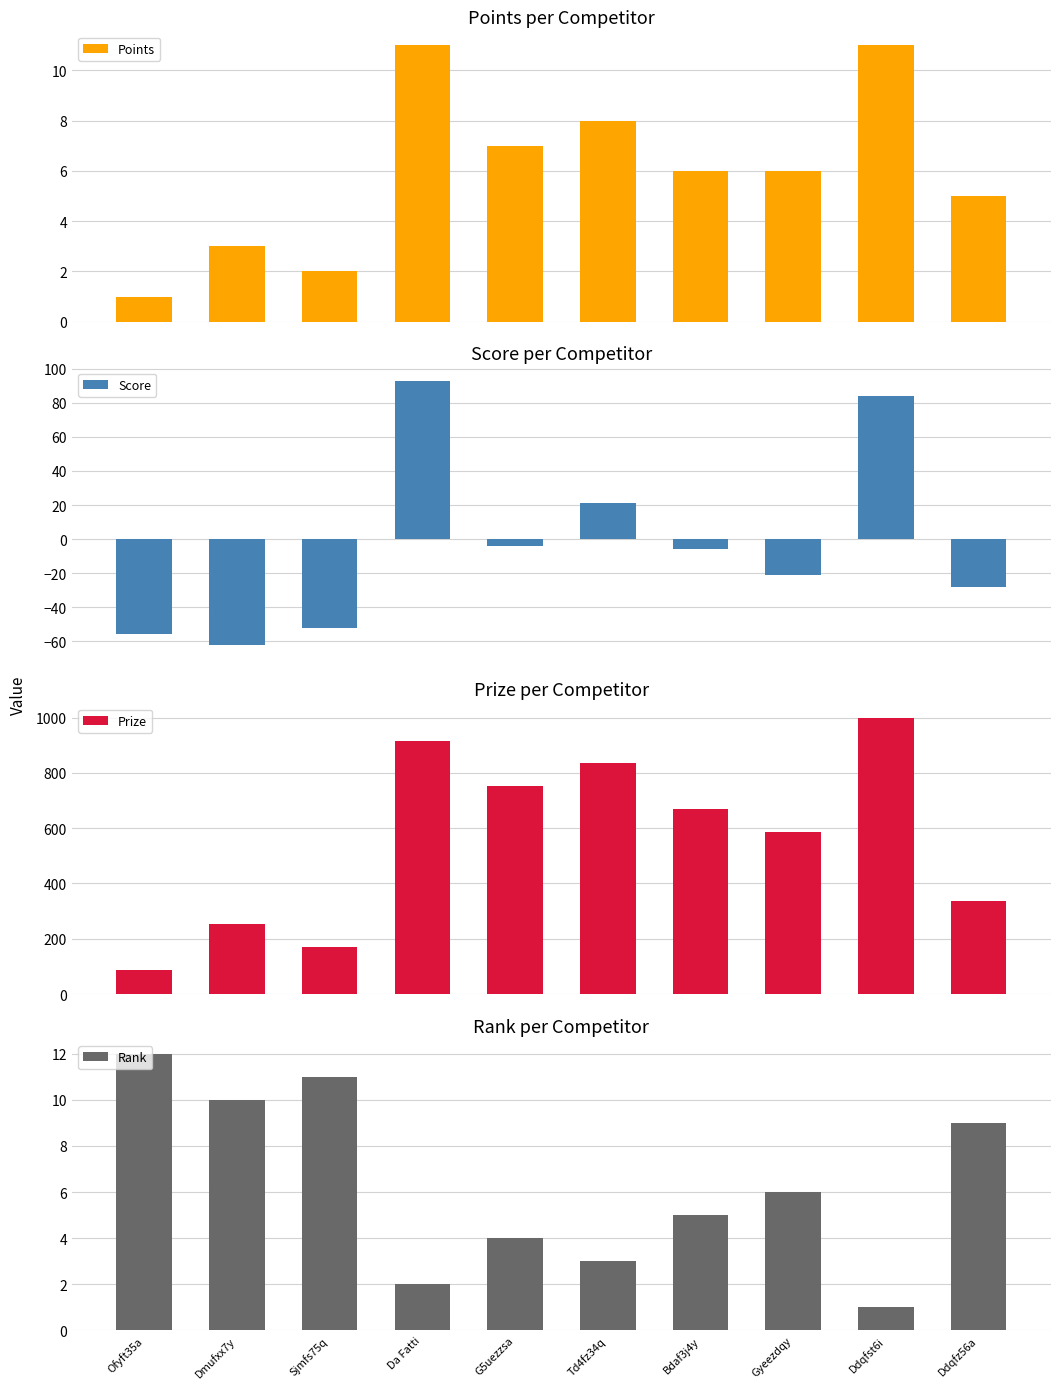

Which has a higher value, G5uezzsa or Gyeezdqy?

G5uezzsa